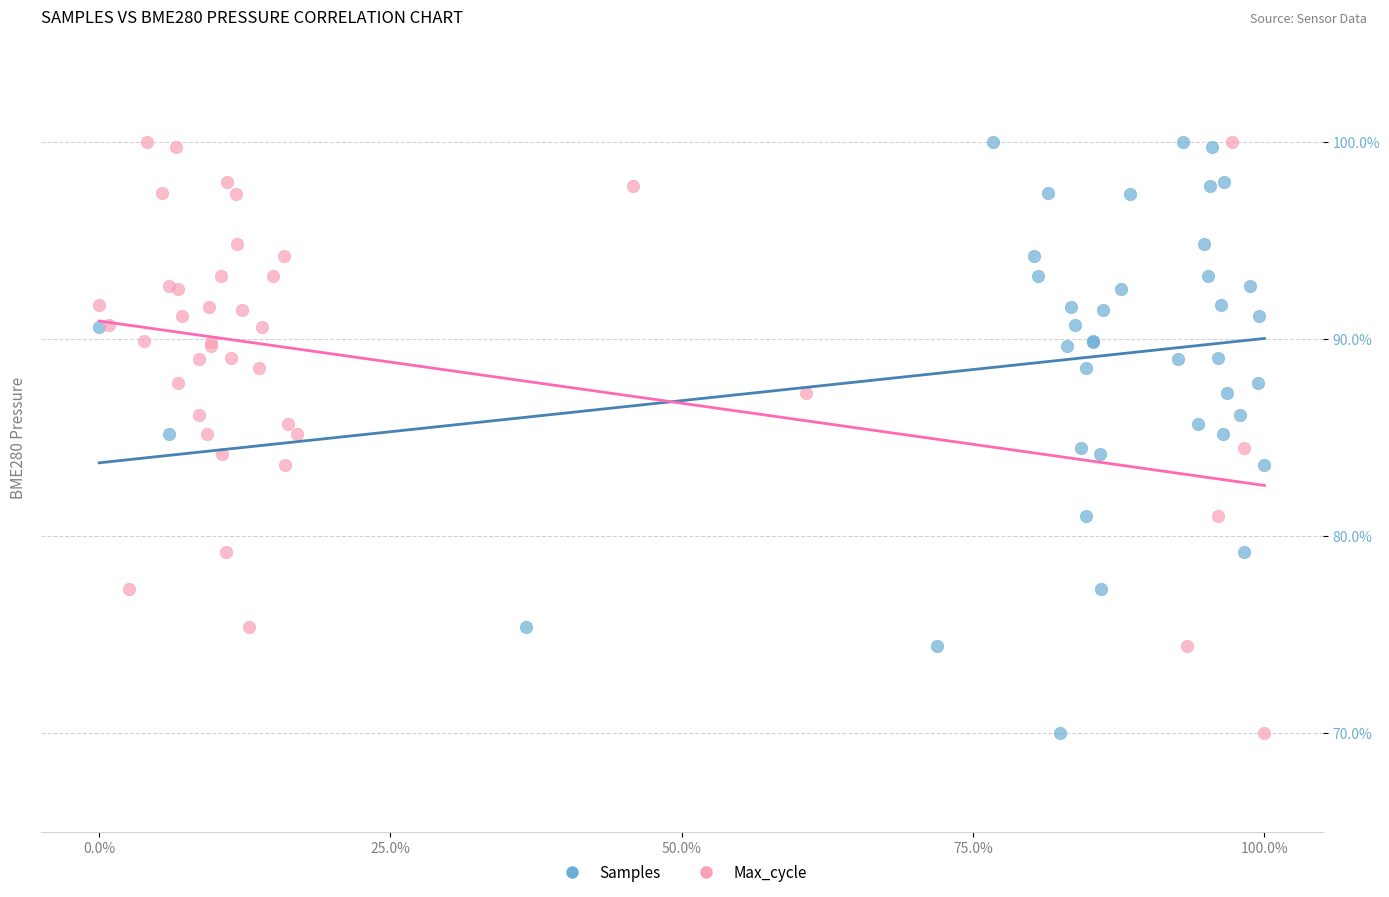

What are all the series names shown in the legend?

Samples, Max_cycle